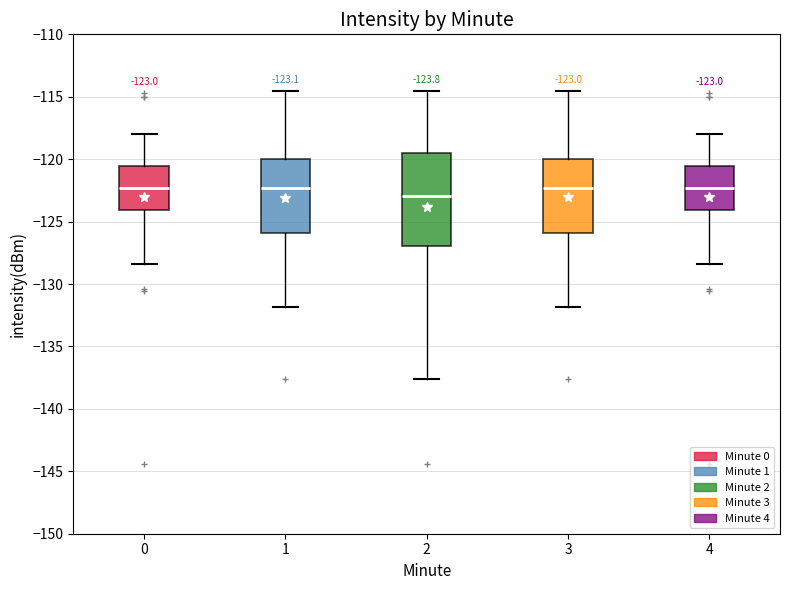

Which box has the lowest median line?

2